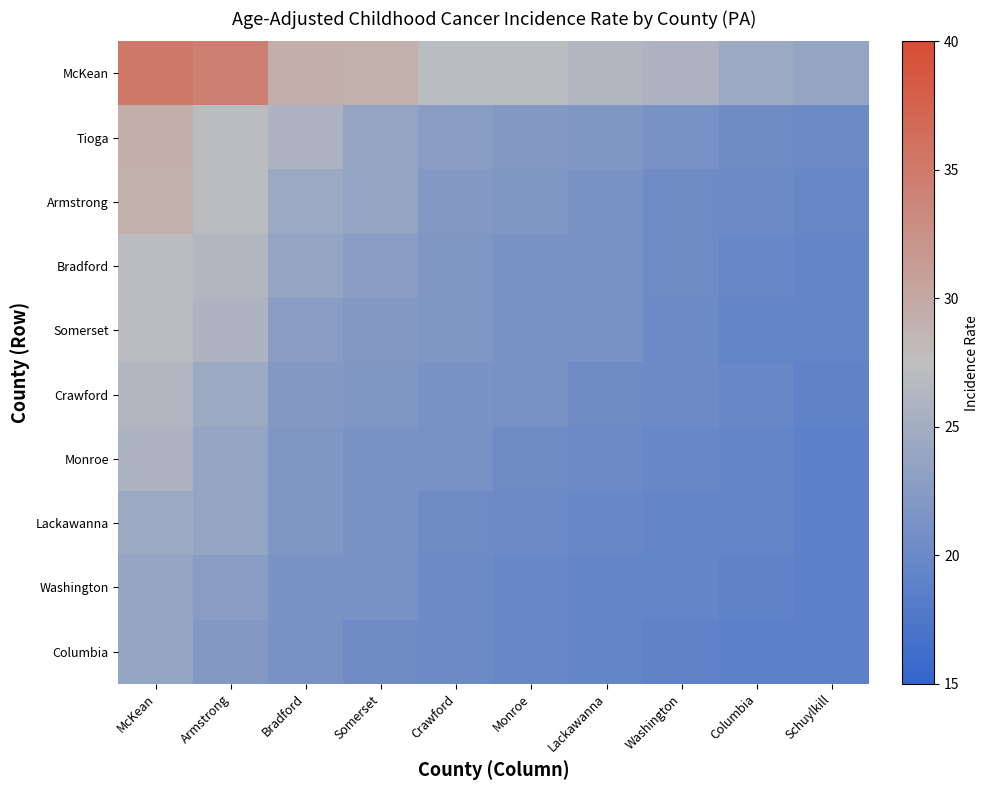

What is the total value across all series at Columbia?

200.3